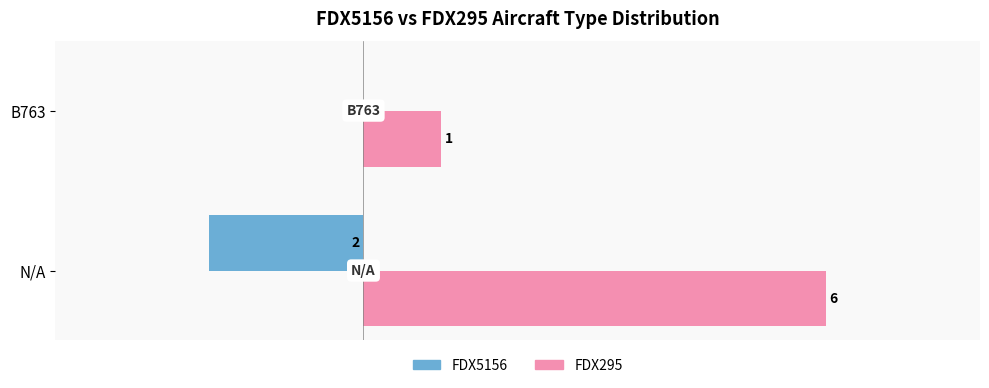

Where is FDX295 nearest to the value 3?

B763